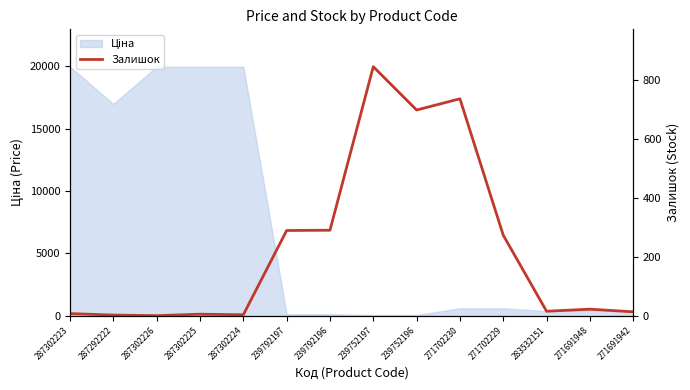

Where is the first local maximum?

287302225